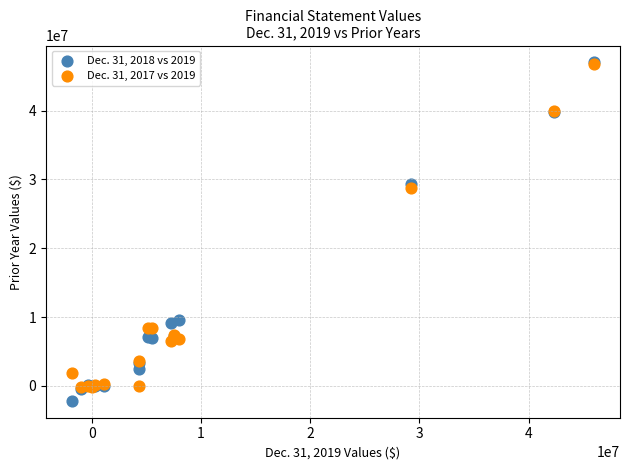

Which series has the largest Y range (max minus min)?

Dec. 31, 2018 vs 2019